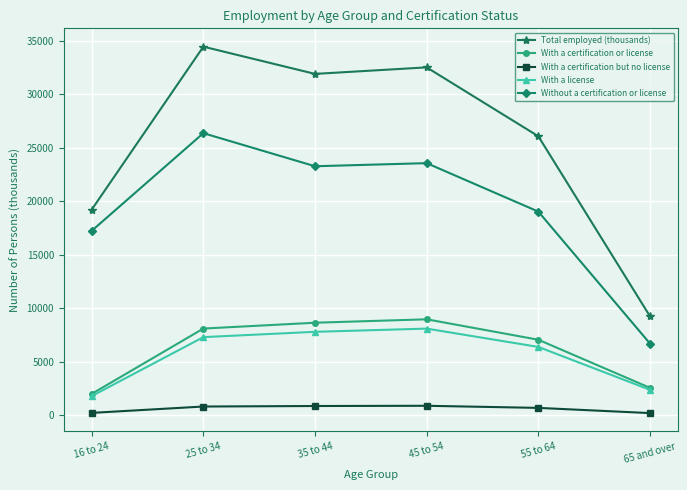

Is it true that Total employed (thousands) equals 34439 at 25 to 34?

True